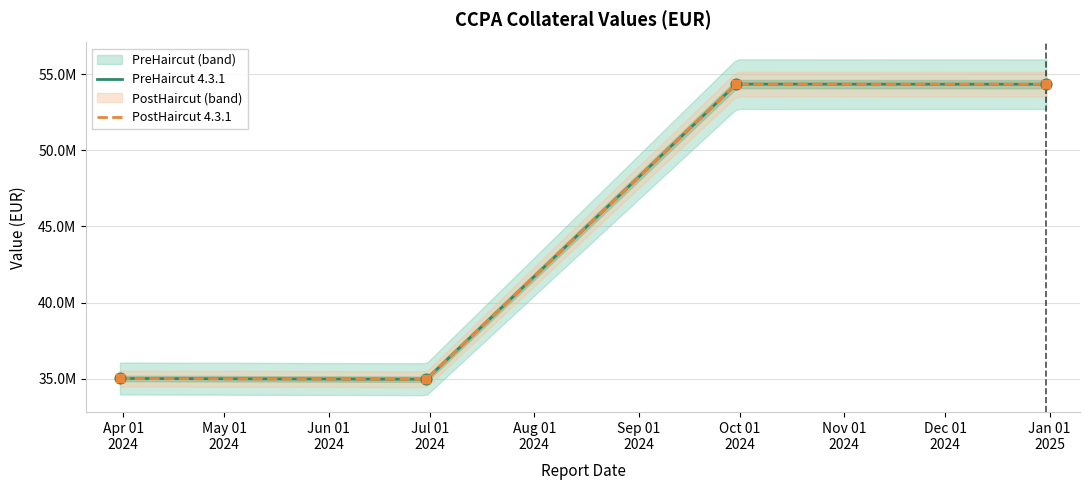

Is the value of PostHaircut 4.3.1 at 2024-09-30 greater than the value of PreHaircut 4.3.1 at 2024-09-30?

No